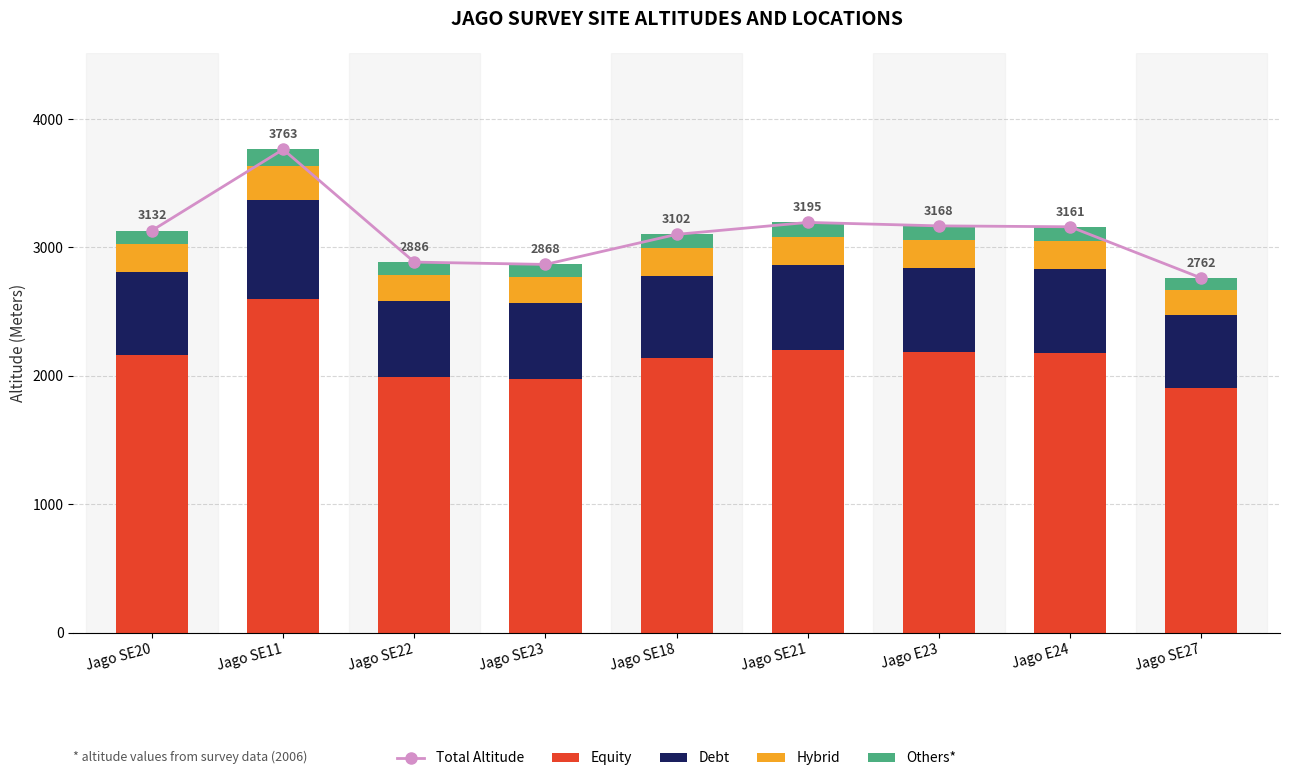

What is the difference between the Hybrid values at Jago SE18 and Jago E24?

4